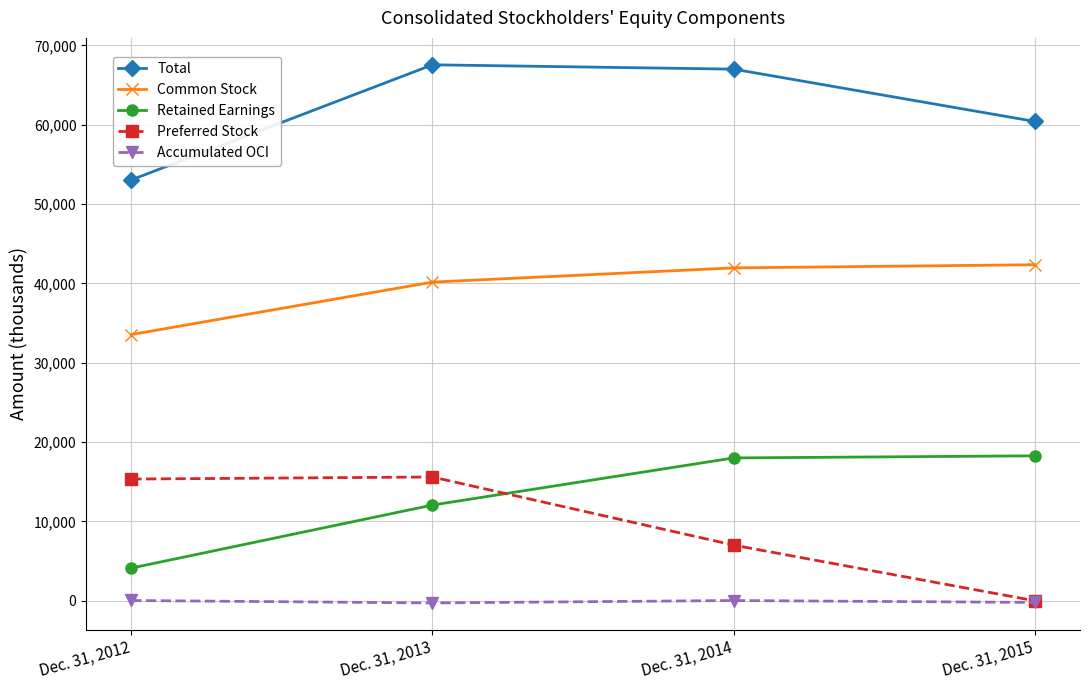

Which series has the widest spread of values?

Preferred Stock